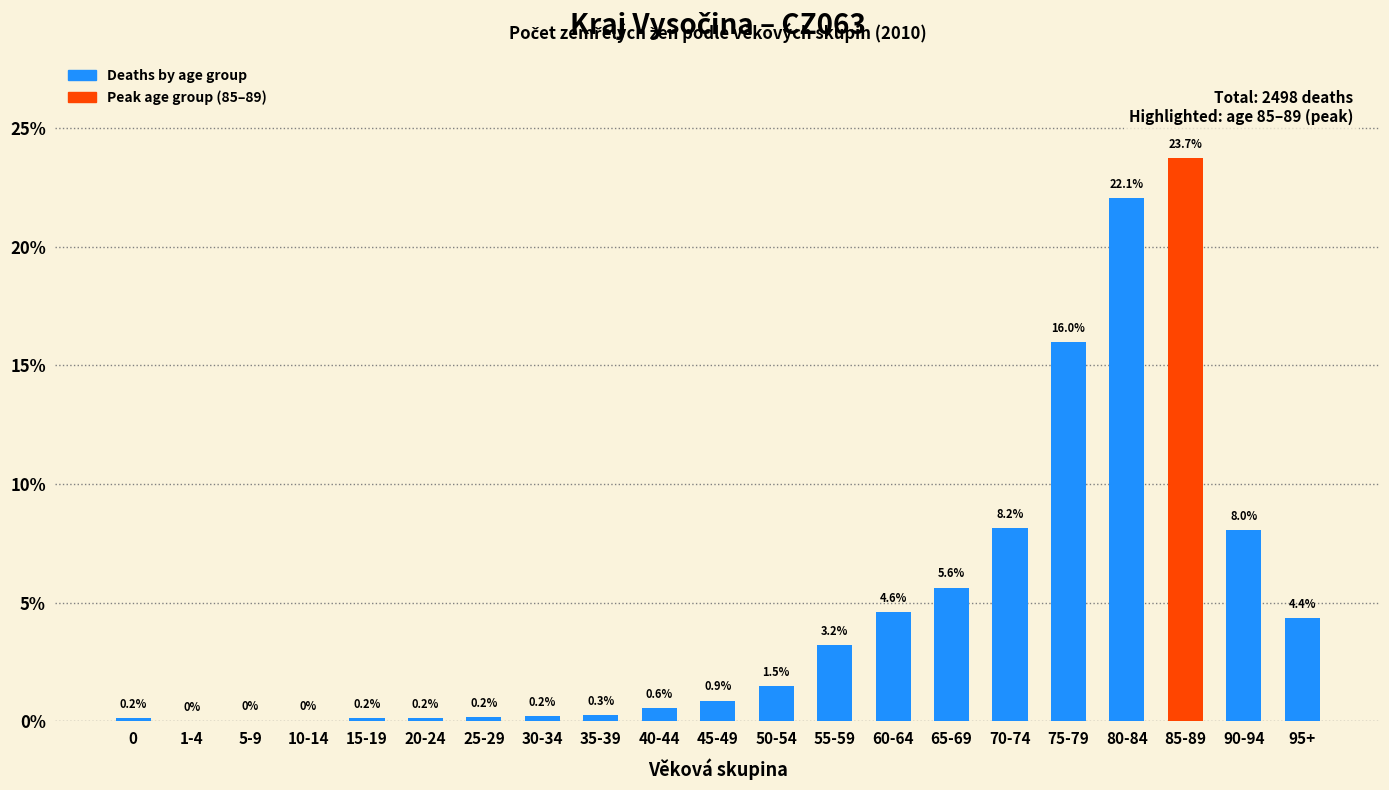

At which label is the value closest to 11?

70-74